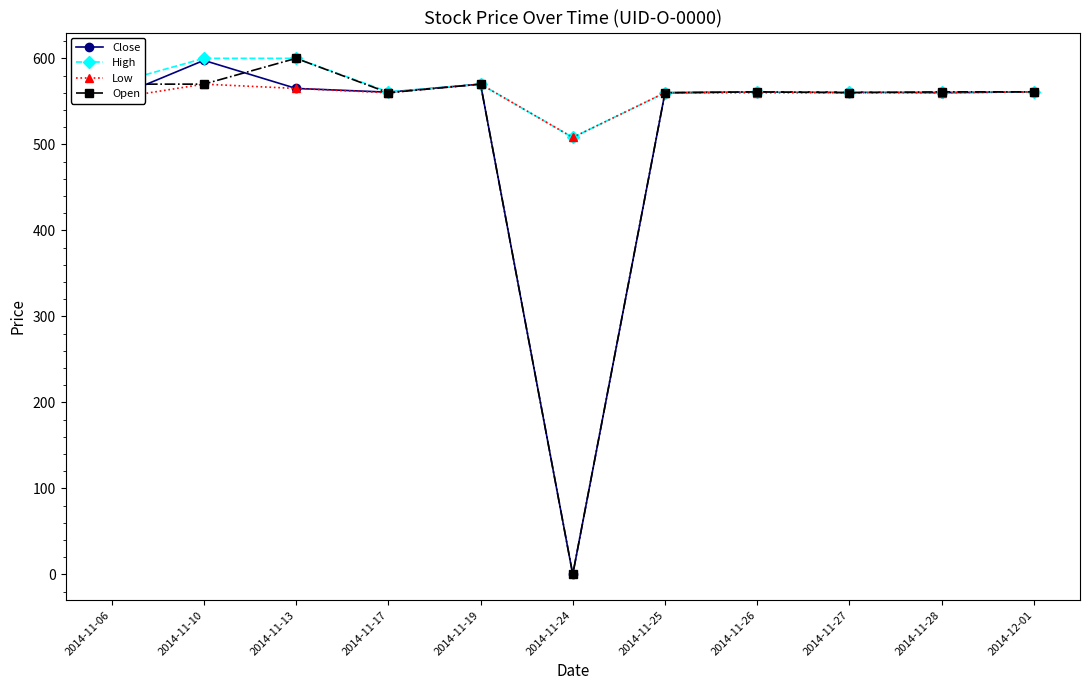

True or false: Open has a value of 570.0 at 2014-11-10.

True